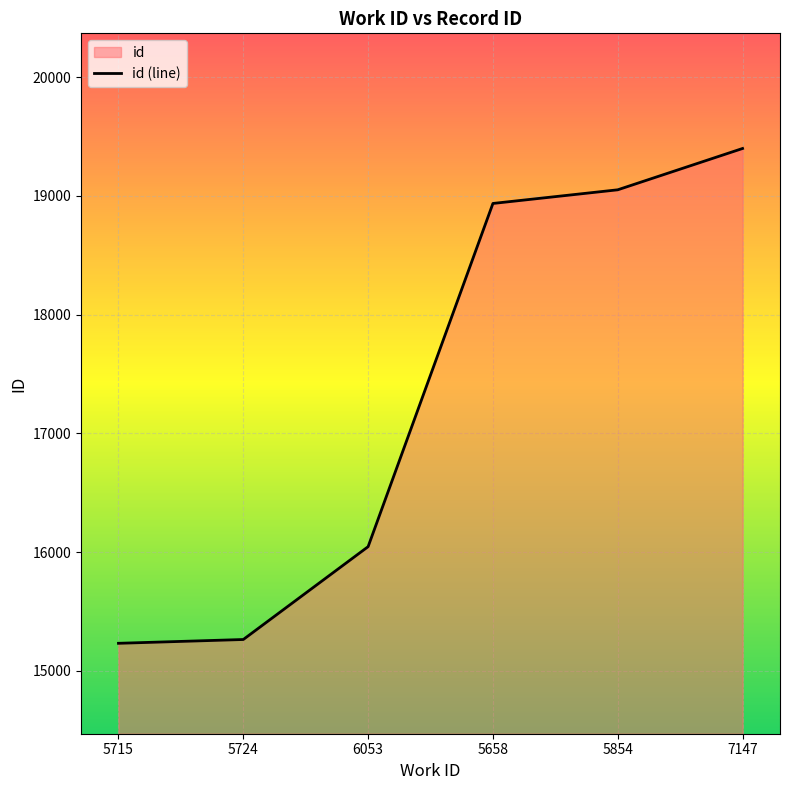

What is the greatest value displayed?

19400